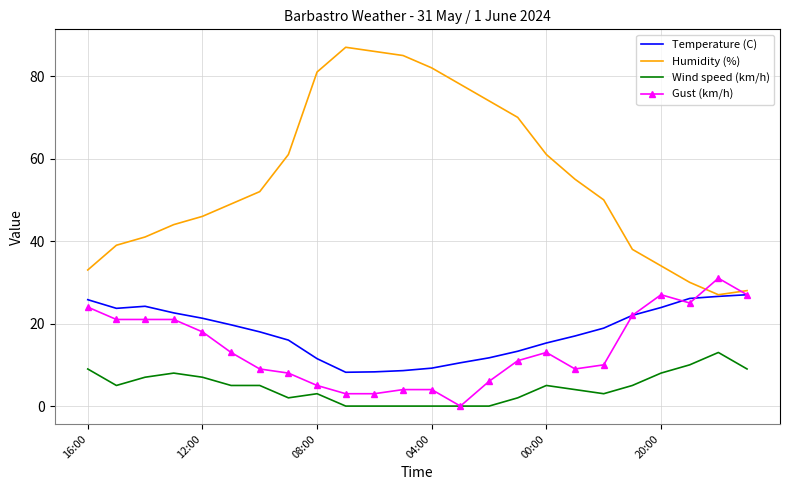

Which series has the widest spread of values?

Humidity (%)